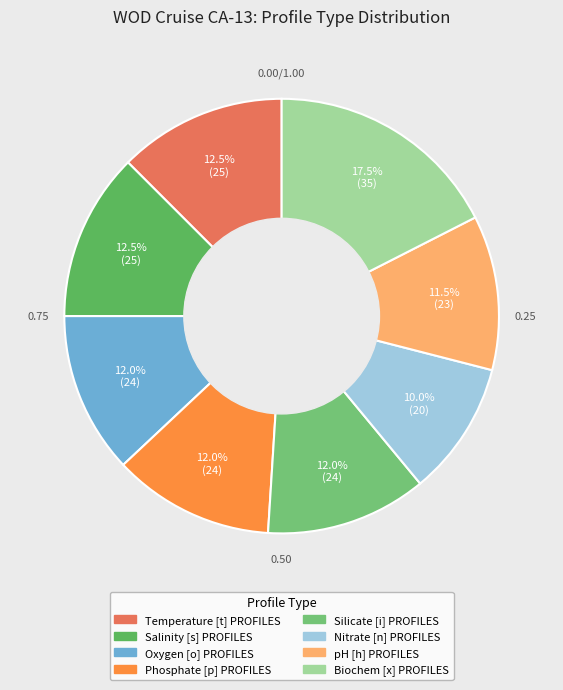

The pH [h] PROFILES slice represents 1% of the pie. True or false?

False